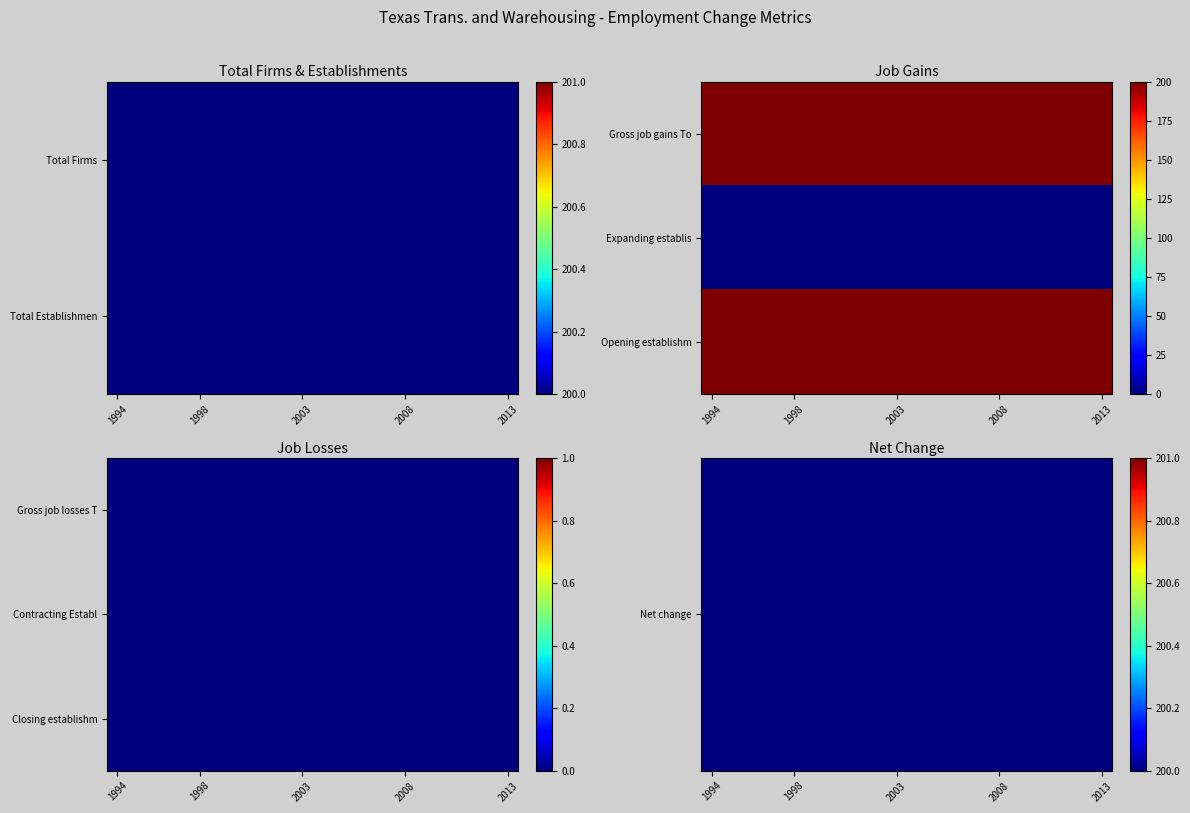

At how many categories does at least one series exceed 174?

20